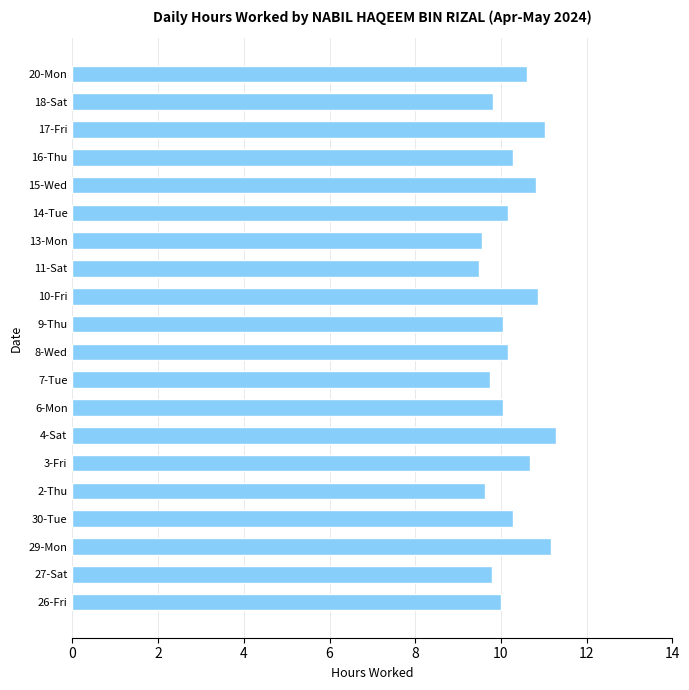

What is the greatest value displayed?

11.3